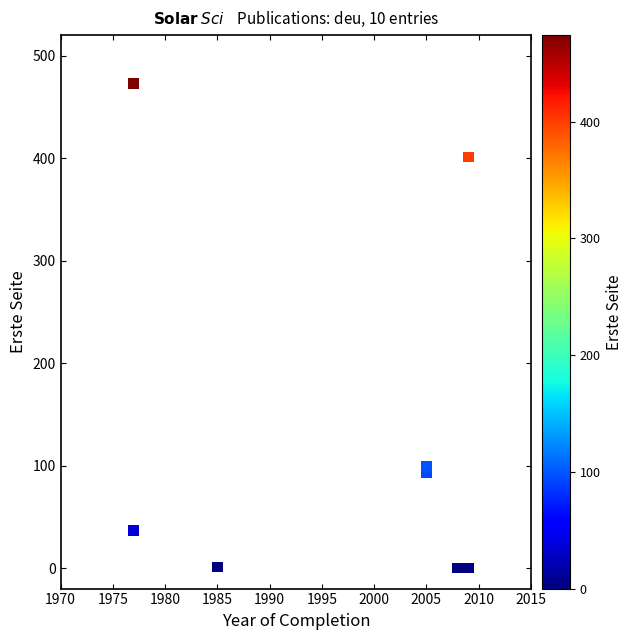

What Y value in the scatter plot is closest to 236?

99